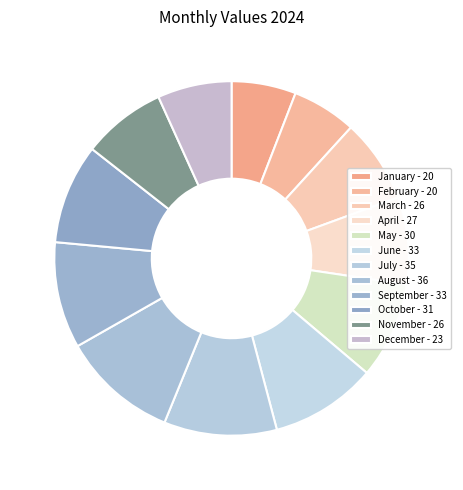

What percentage is the April slice, to the nearest percent?

8%